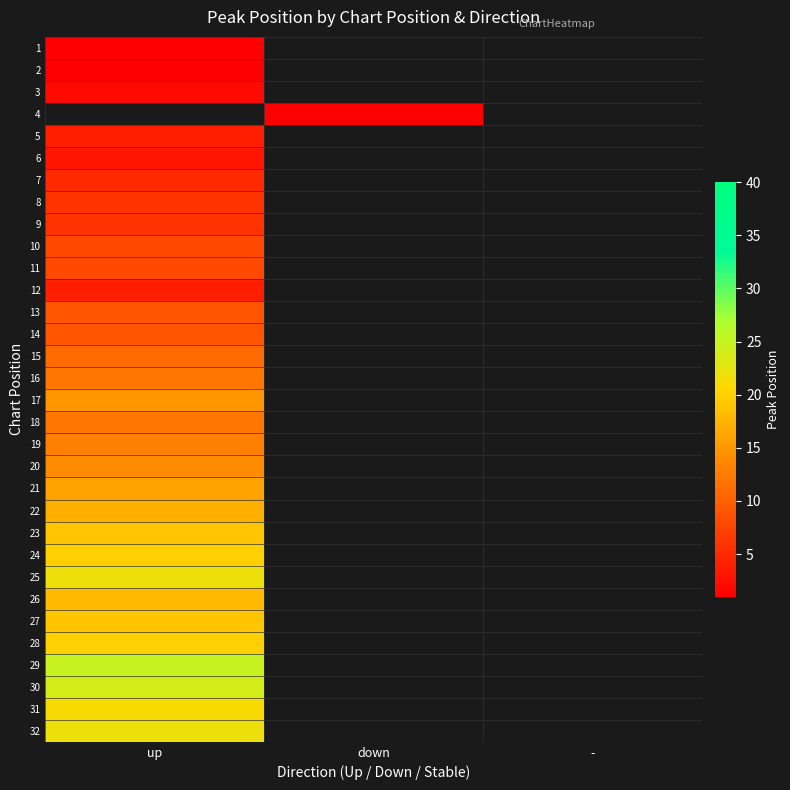

List the series in order of their peak value, lowest first.

1, 2, 3, 4, 6, 5, 12, 7, 8, 9, 10, 11, 13, 14, 15, 16, 18, 19, 20, 17, 21, 22, 26, 23, 27, 24, 28, 31, 25, 32, 30, 29